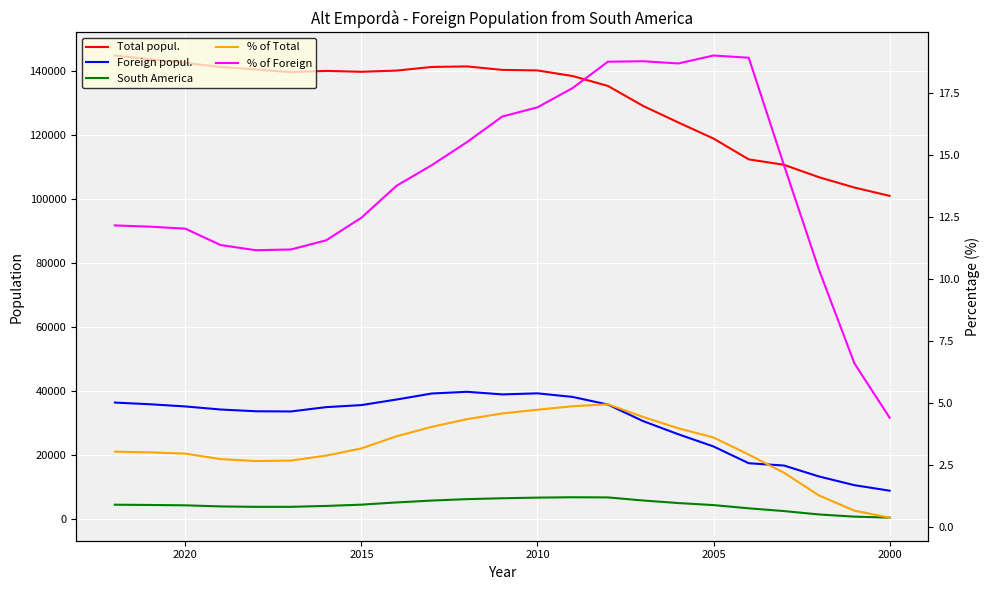

True or false: % of Foreign and Foreign popul. intersect in this chart.

False